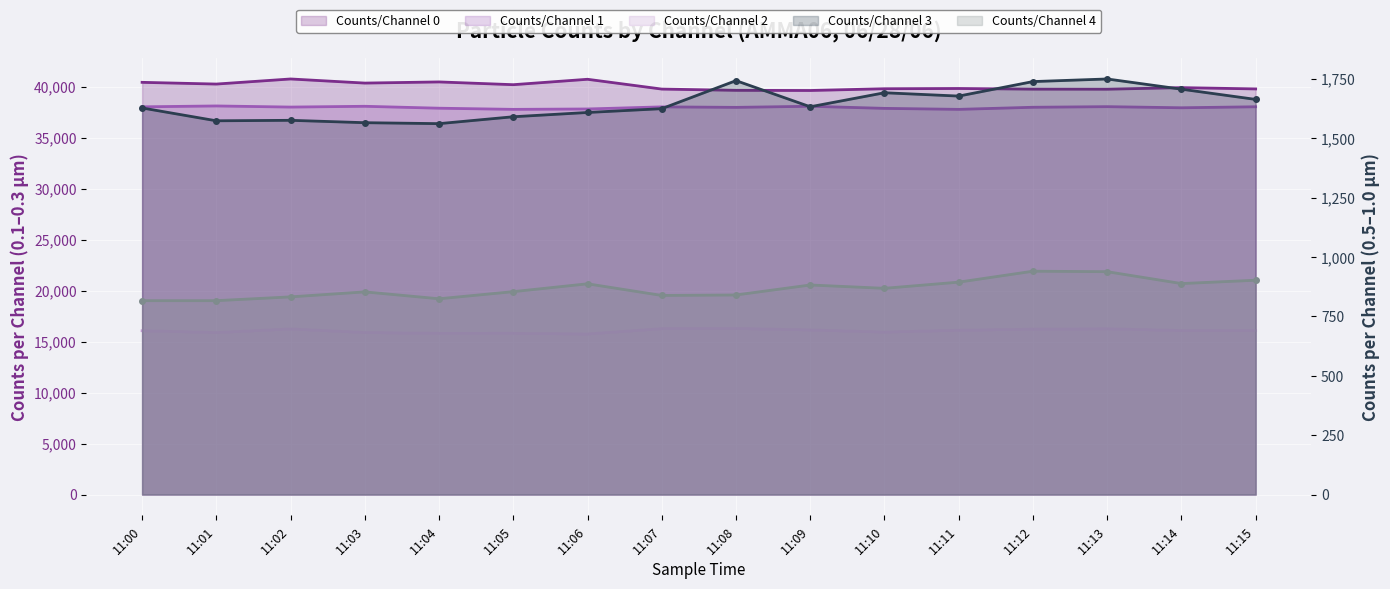

At which label does Counts/Channel 4 first exceed 868?

11:06